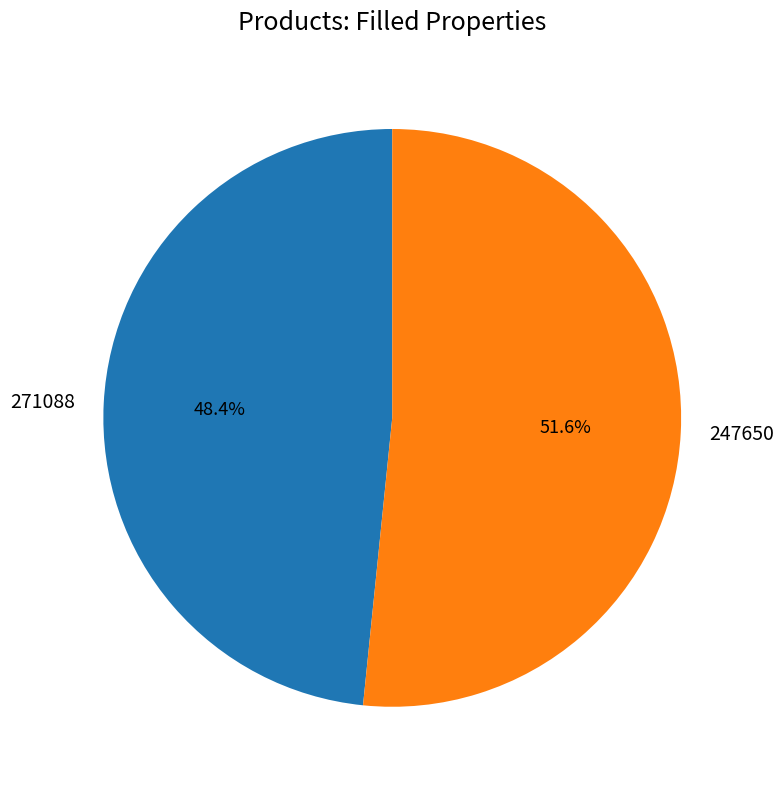

Is there a majority slice in this chart?

Yes